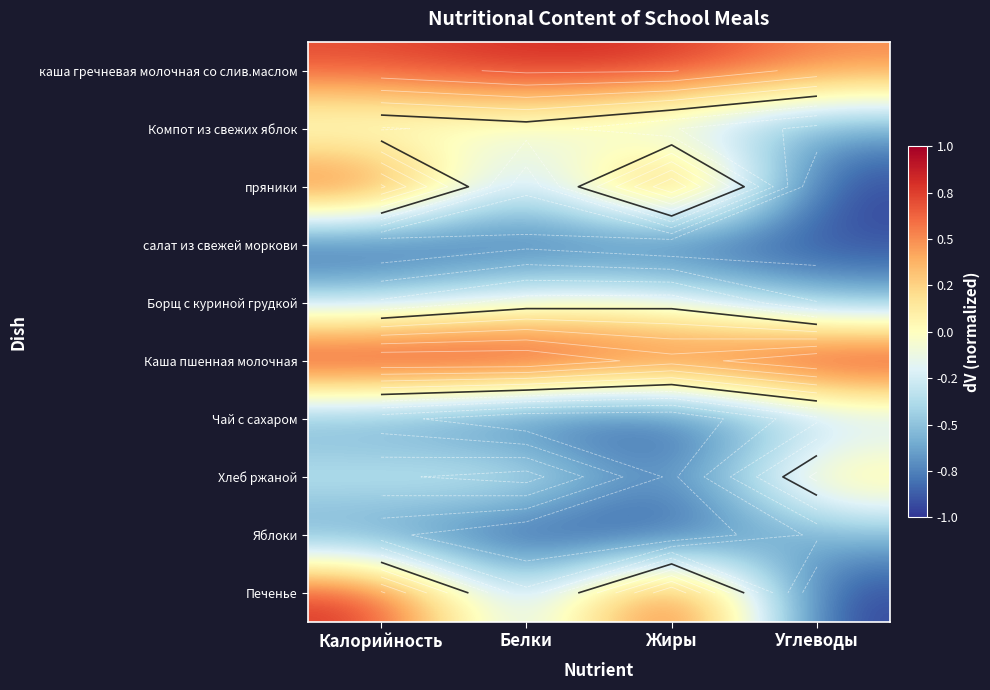

The пряники series shows -0.4 at Белки. True or false?

False